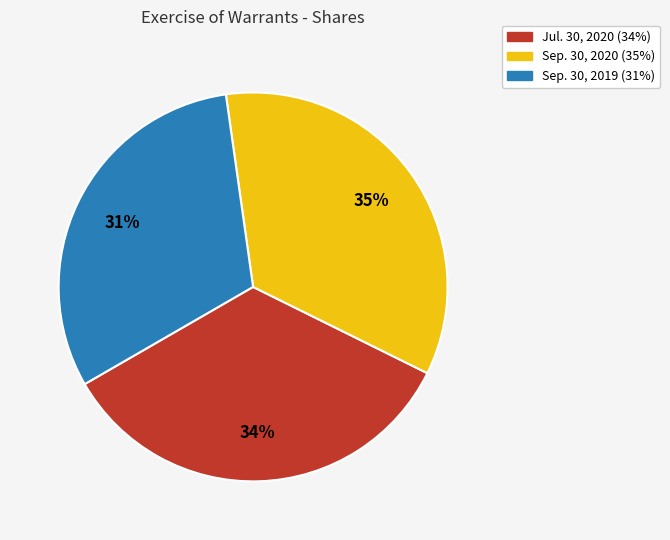

How many segments does this pie chart have?

3